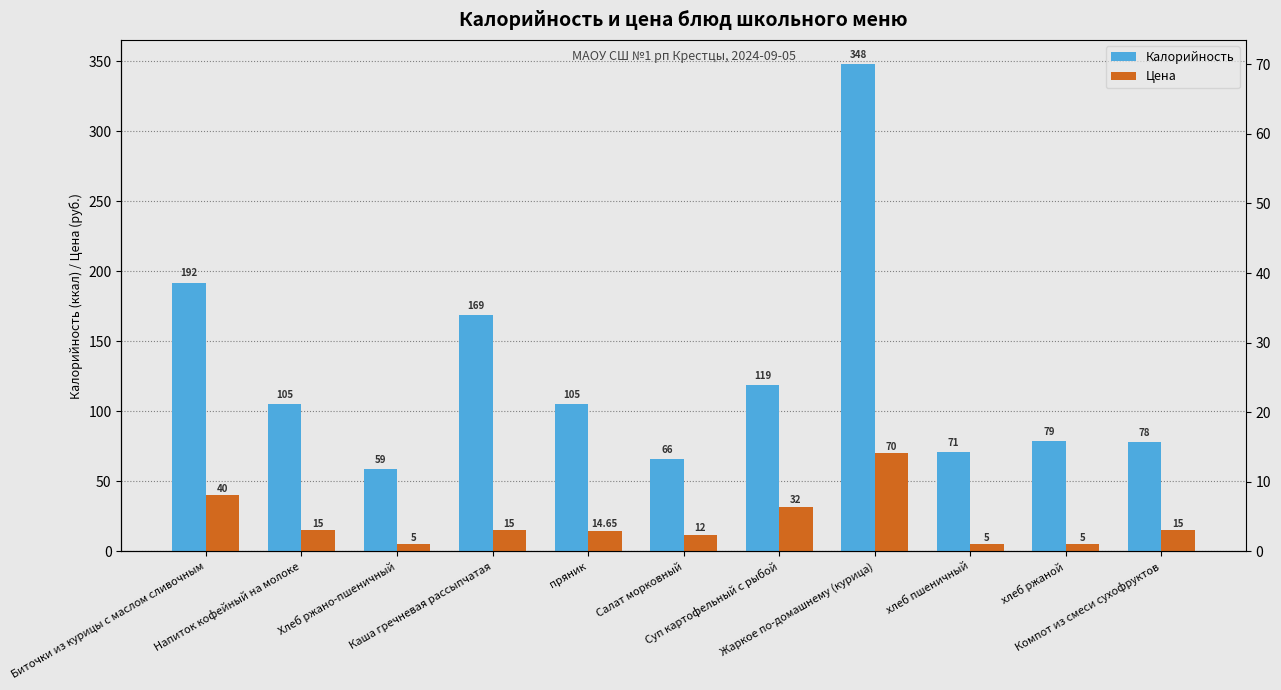

At which label does Цена first exceed 15?

Биточки из курицы с маслом сливочным